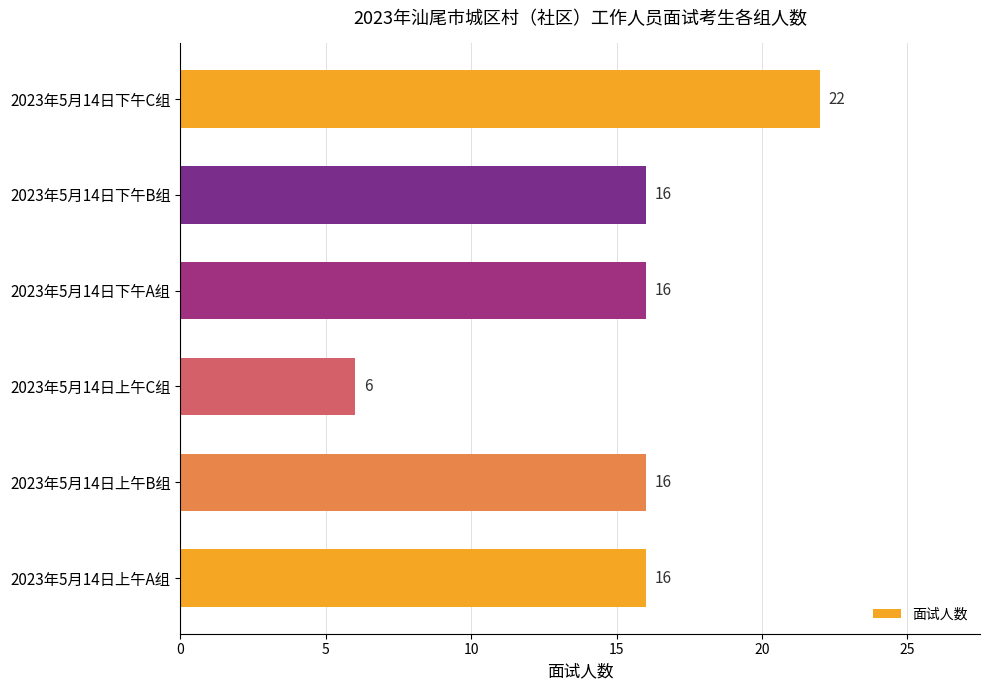

What is the change in value from 2023年5月14日下午B组 to 2023年5月14日下午C组?

+6